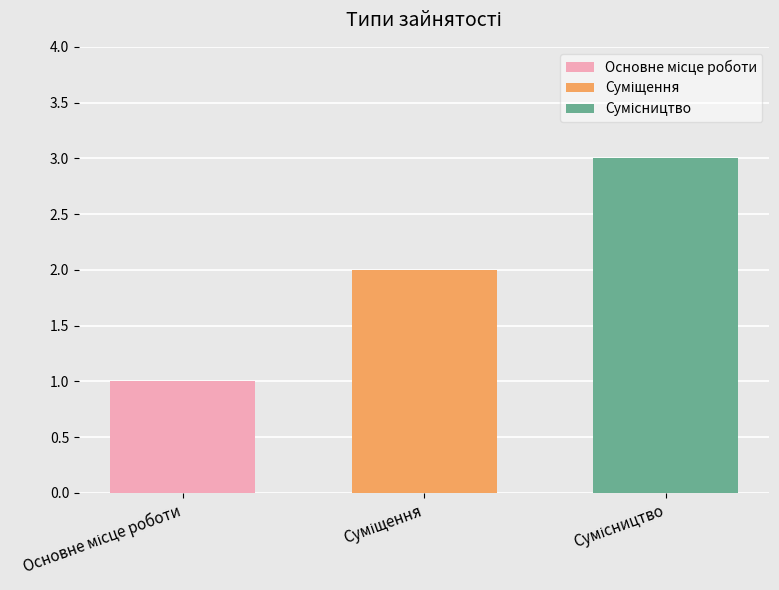

How many bars are there in total?

3